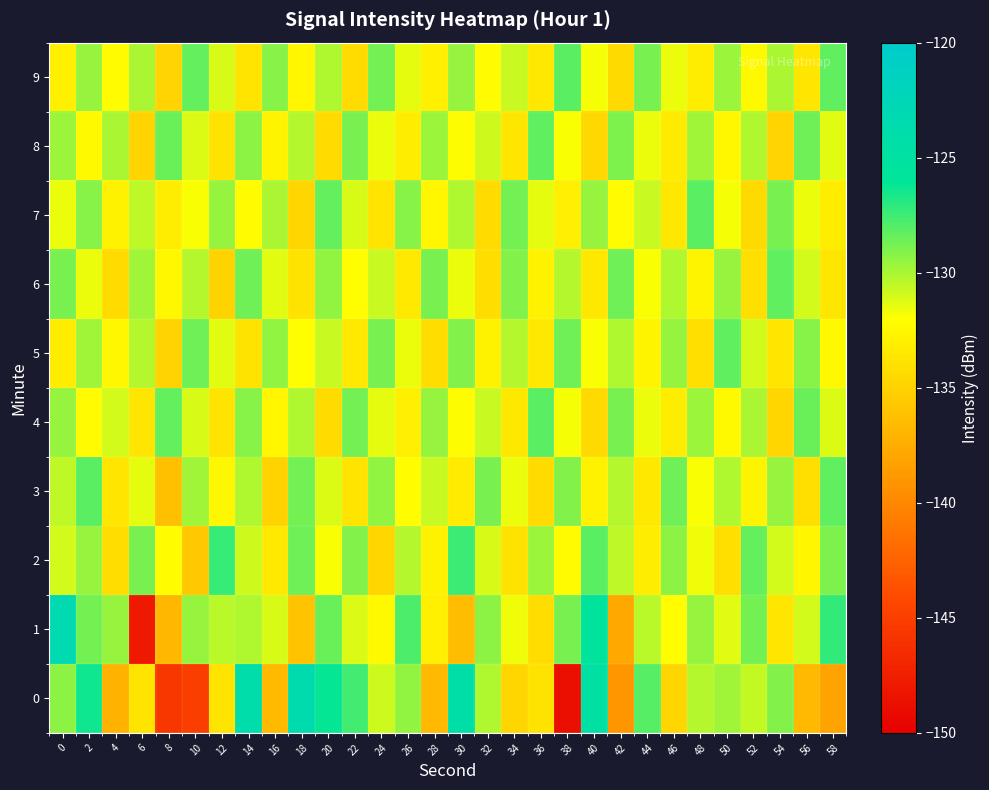

Rank the series by their maximum value, from lowest to highest.

5, 6, 8, 3, 4, 7, 9, 2, 0, 1